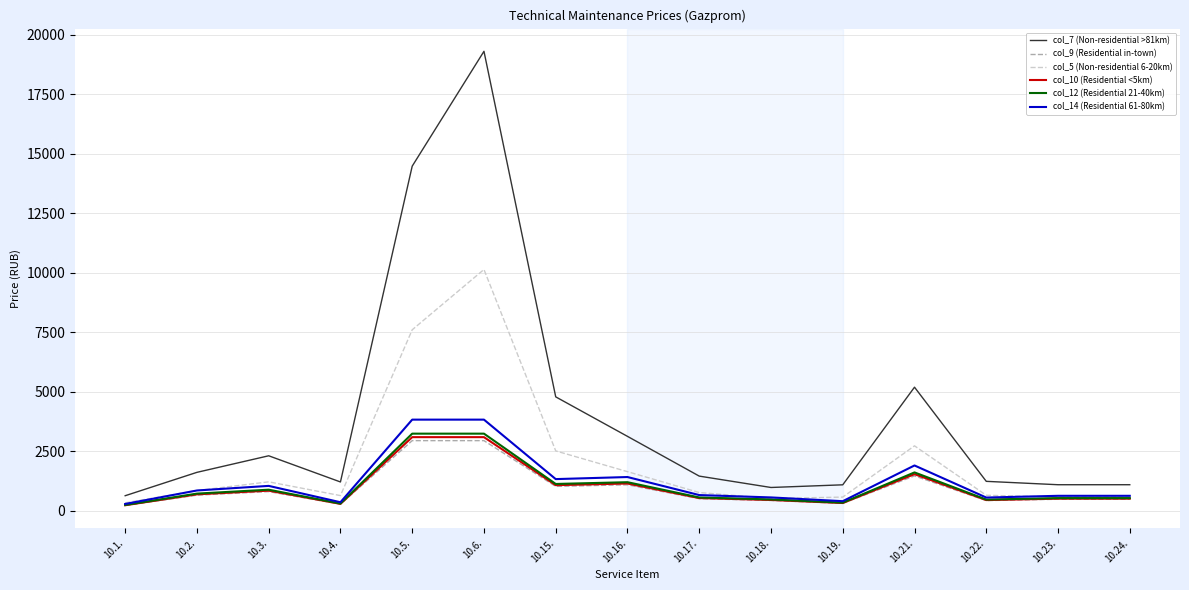

The value of col_5 (Non-residential 6-20km) at 10.4. is 633. True or false?

True